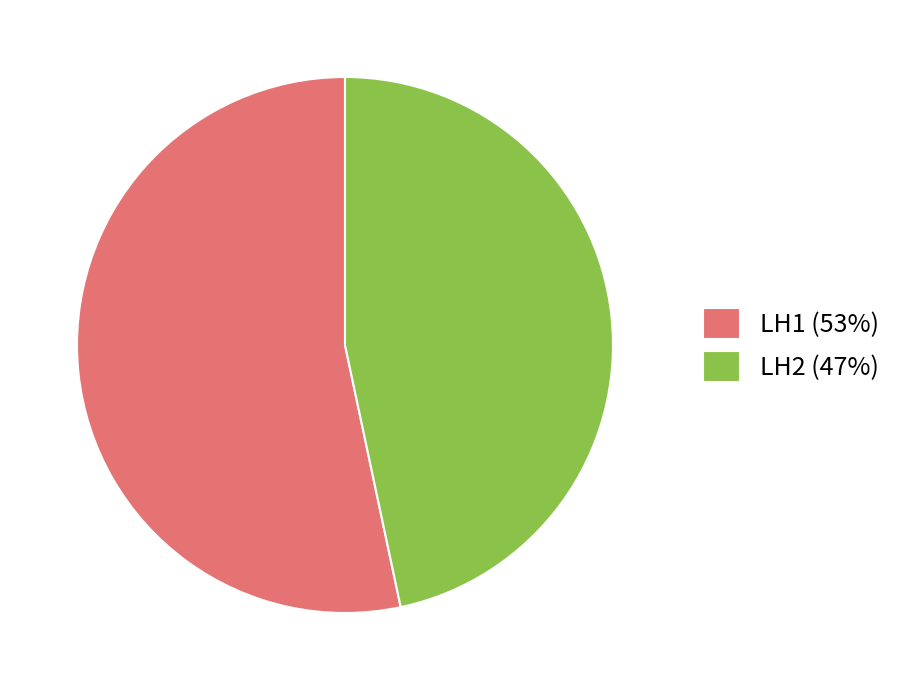

Is it true that LH2 is 47% of the pie?

True